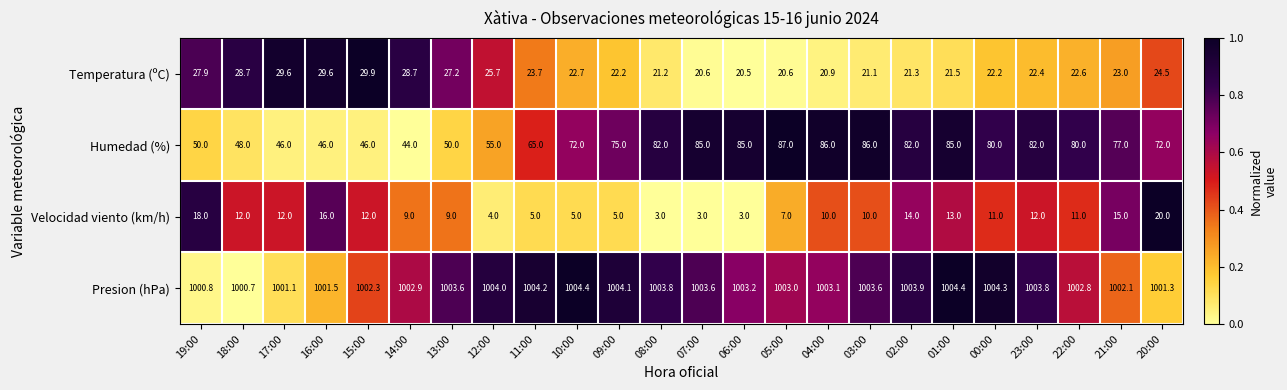

Which series changed the most between 10:00 and 23:00?

Humedad (%)